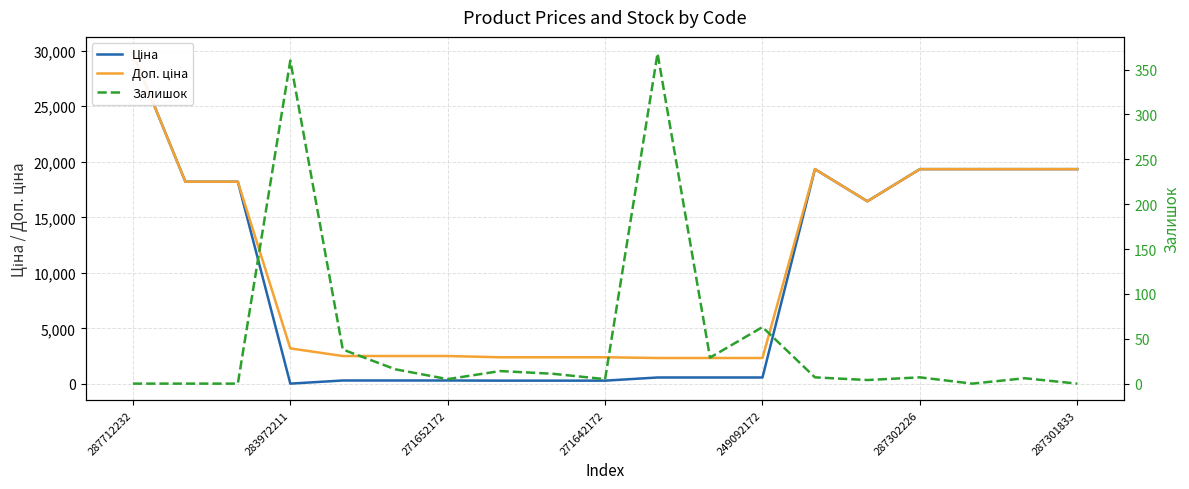

The Доп. ціна series shows 2517.5 at 249092172. True or false?

True